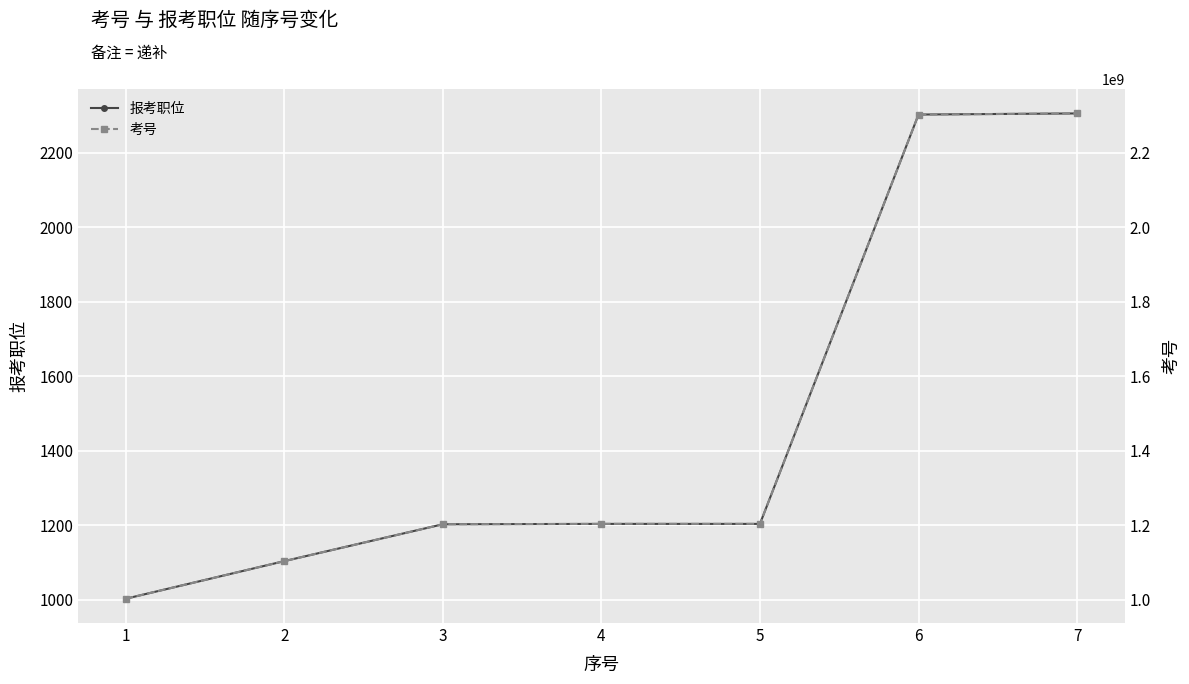

Is it true that 考号 equals 2136474450 at 5?

False